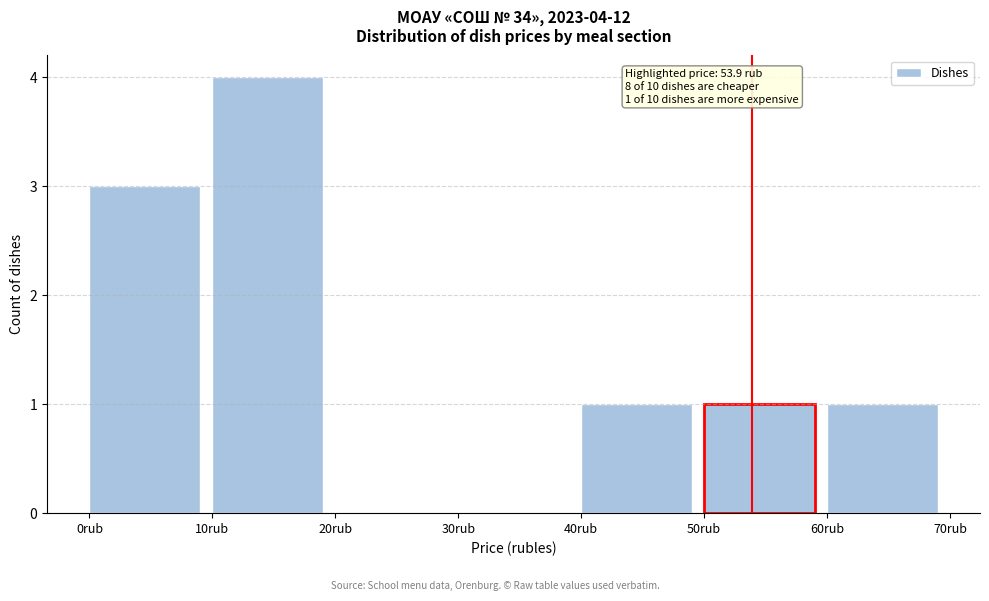

Over which range of the x-axis is the bar tallest?

10 to 20